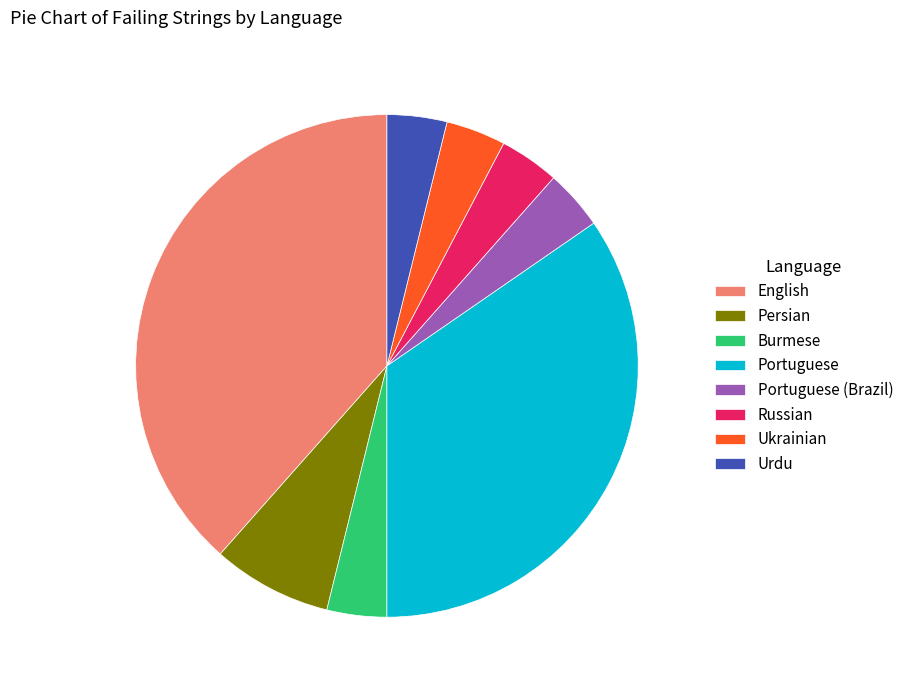

Is it true that Portuguese is 23% of the pie?

False